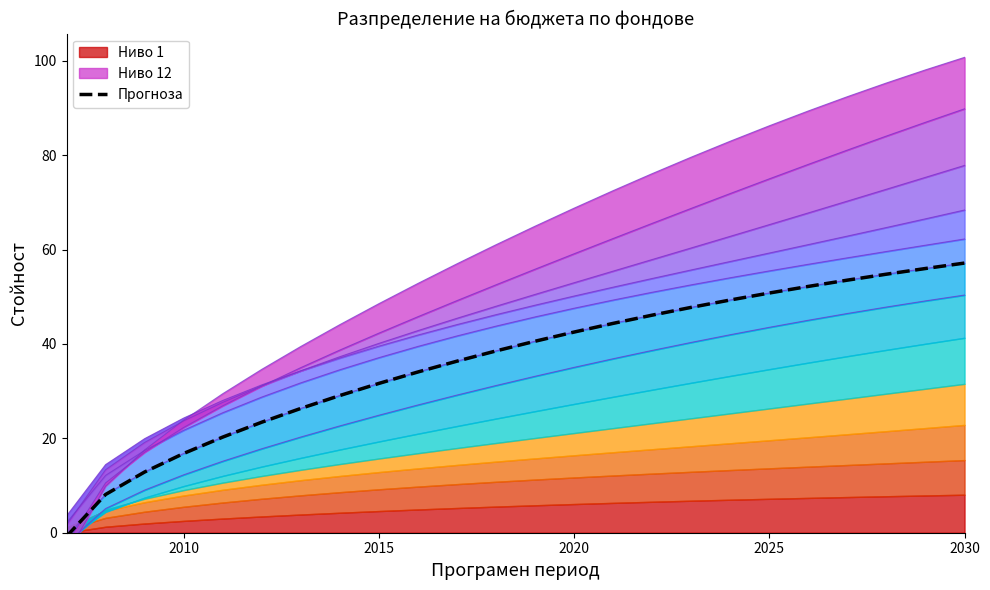

What is the difference between the maximum and minimum values?

57.9